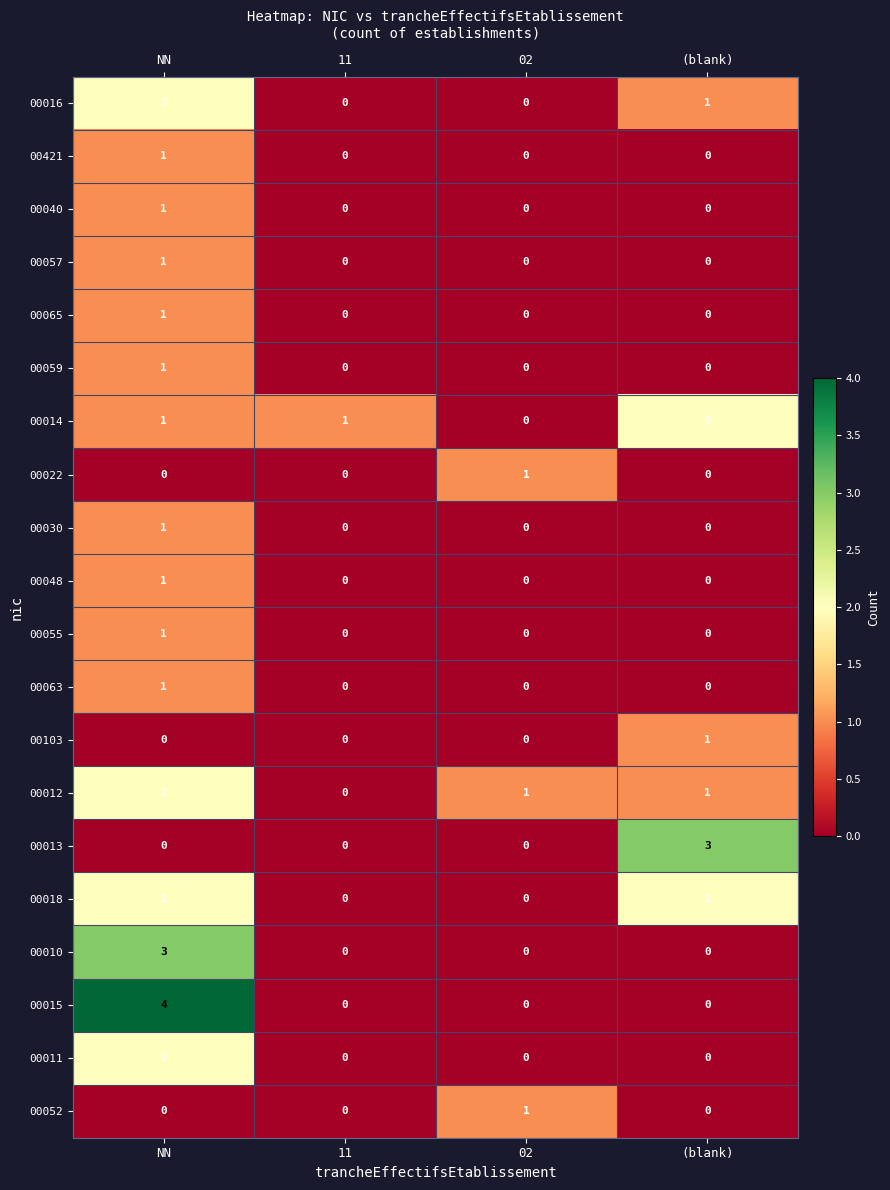

How many values in 00059 are above zero?

1